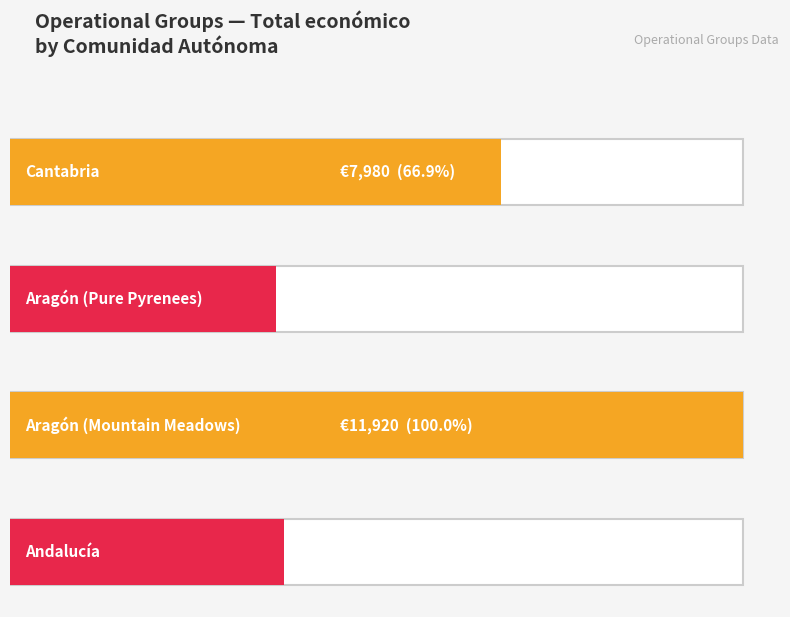

What is the change in value from Cantabria to Aragón (Pure Pyrenees)?

-3660